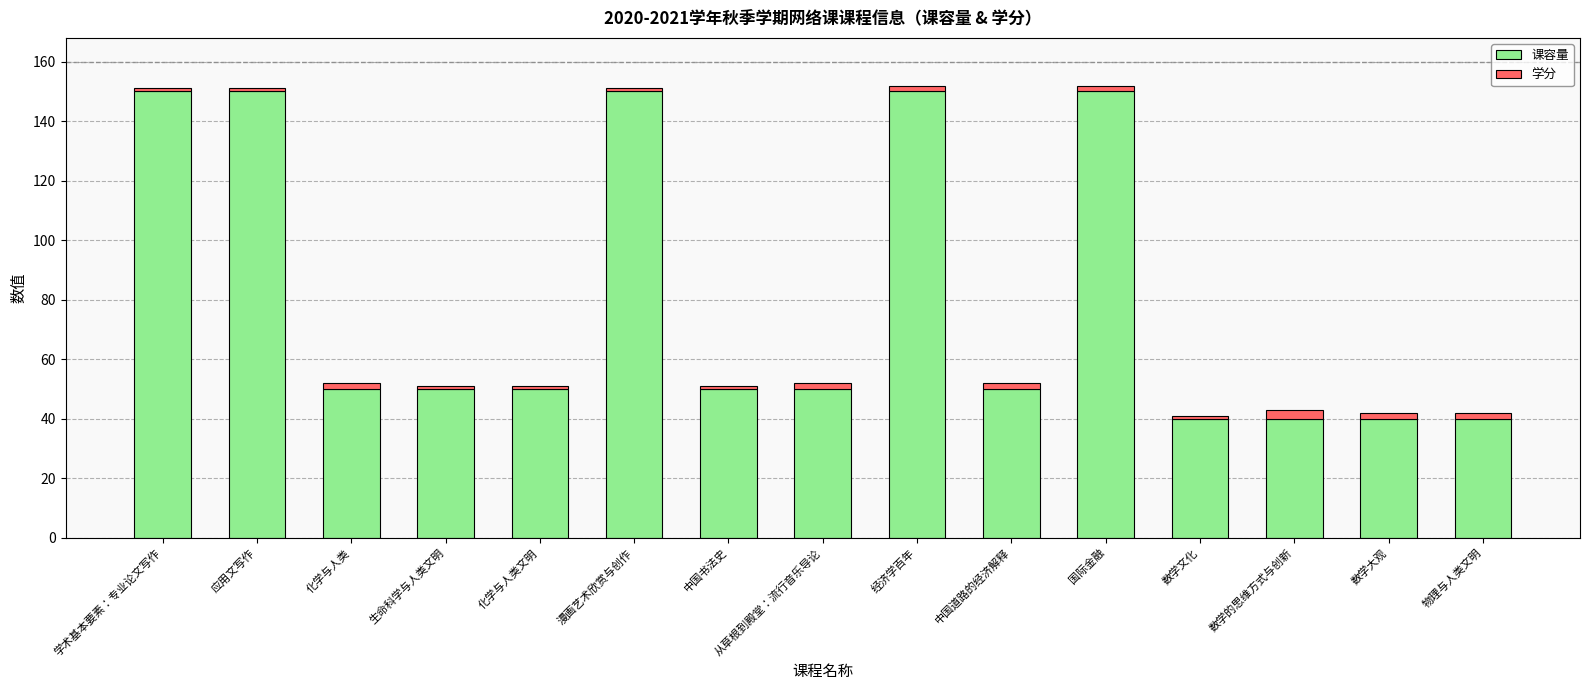

What is the difference between the second highest and minimum values in the 课容量 series?

110